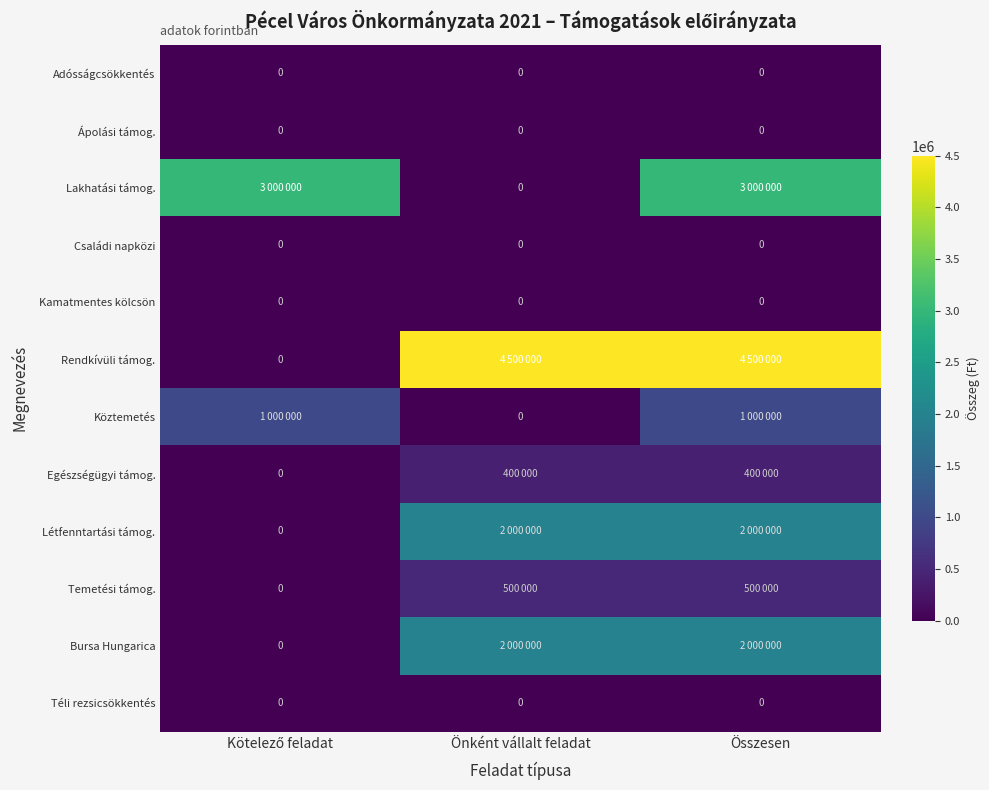

The Temetési támog. series shows 500000 at Önként vállalt feladat. True or false?

True